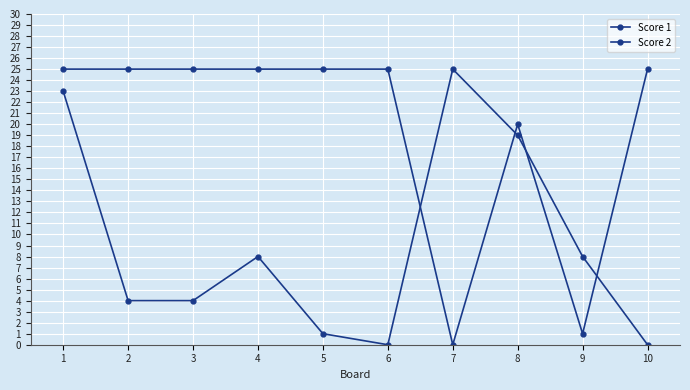

What is the value of the Score 2 point at the 2nd from the left?

4